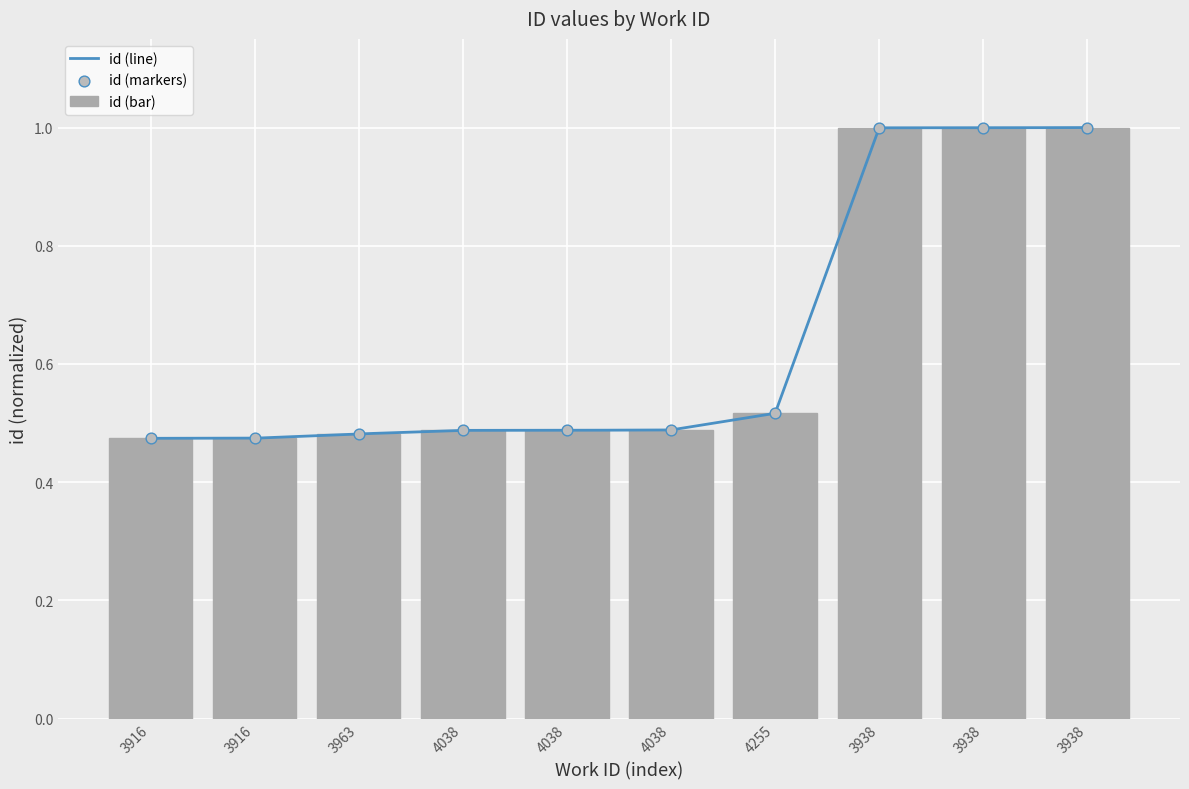

Which has a higher value, 4255 or 3916?

4255